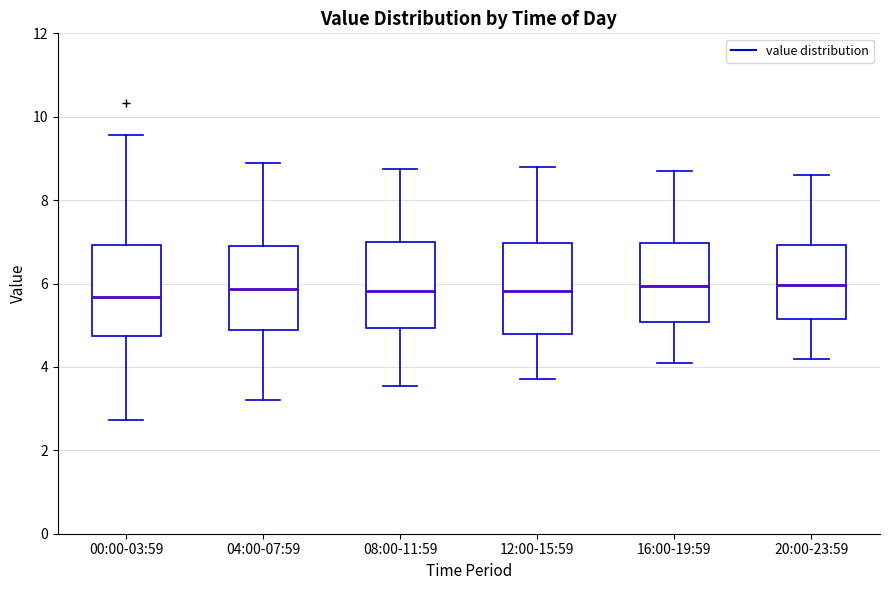

Where does the median line of the box for 00:00-03:59 sit on the y-axis? The values are not printed on the chart, so give them approximately, as read against the axis.

5.6